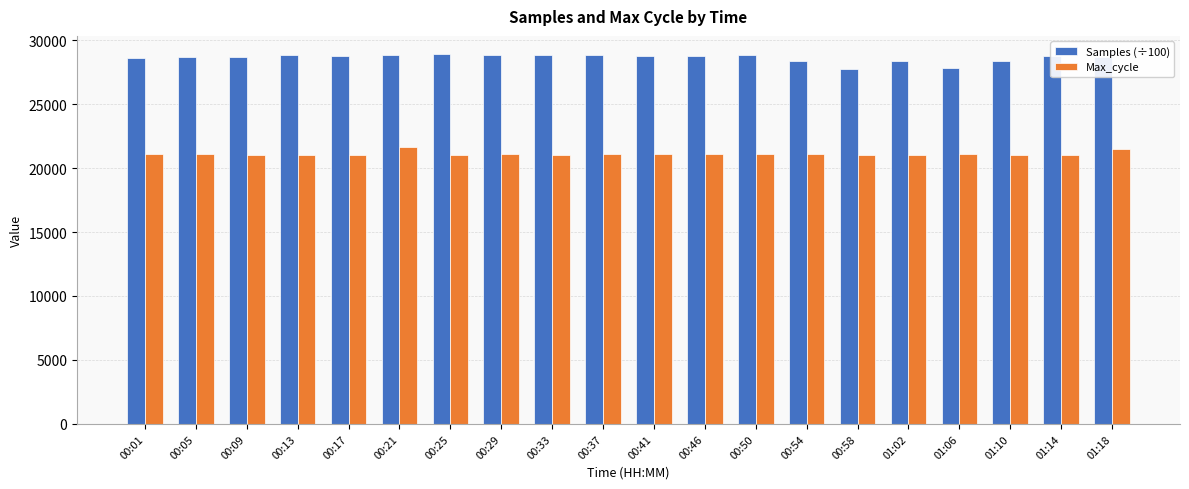

What is the value of the Samples (÷100) bar at the 4th from the left?

28871.4